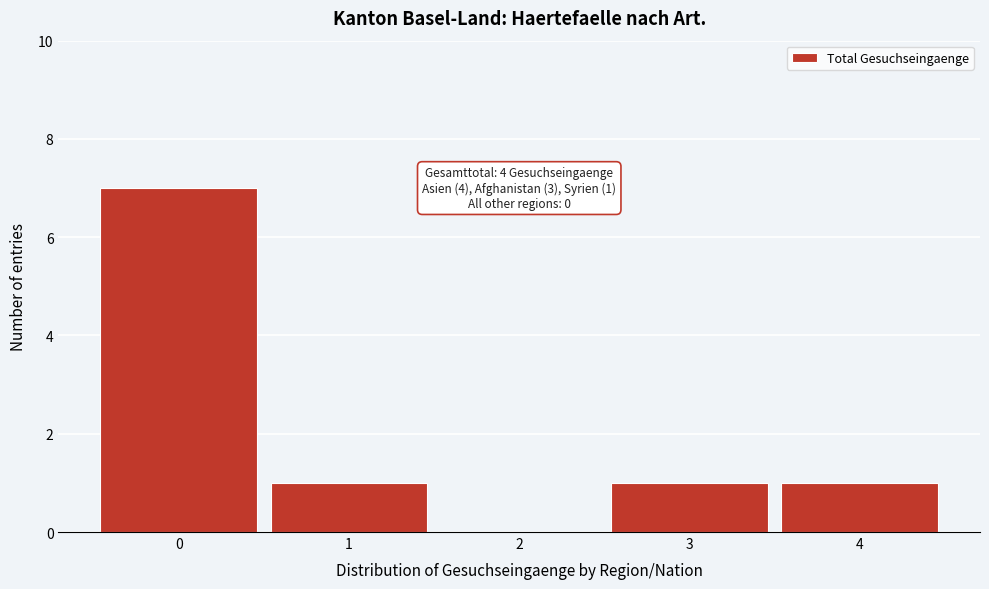

Reading left to right, what are all the values shown in this chart?

0=7	1=1	2=0	3=1	4=1